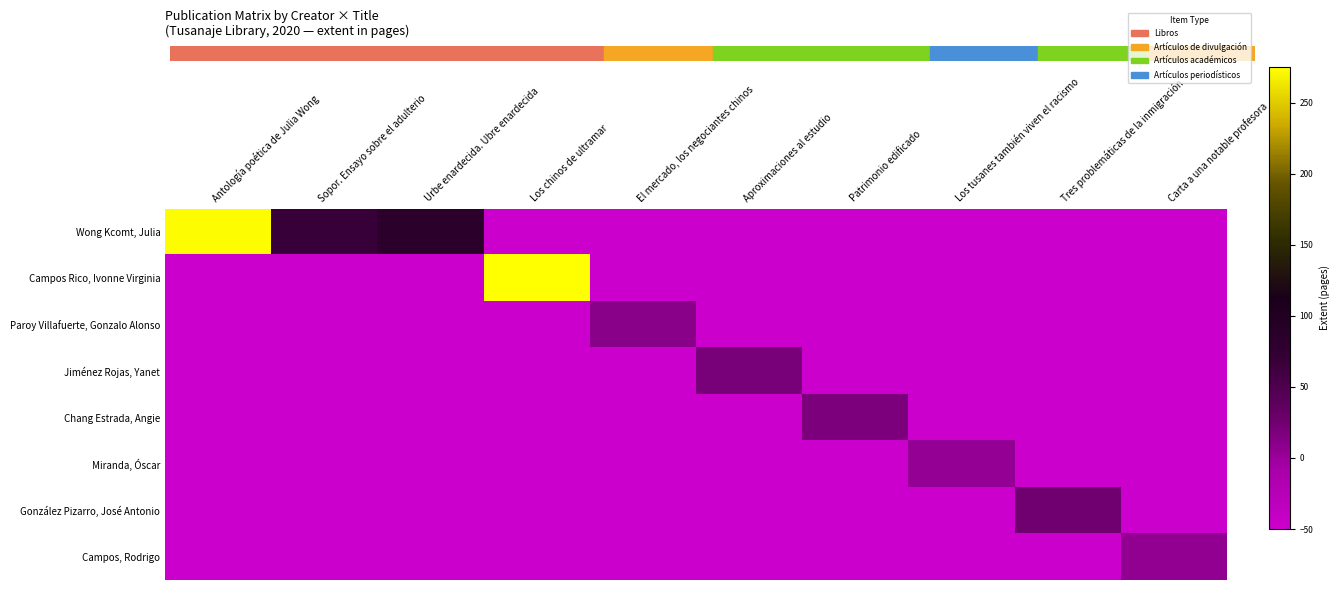

Reading left to right, what are all the values shown in this chart?

Wong Kcomt, Julia: Antología poética de Julia Wong=273	Sopor. Ensayo sobre el adulterio=68	Urbe enardecida. Ubre enardecida=84	Los chinos de ultramar=-50	El mercado, los negociantes chinos=-50	Aproximaciones al estudio=-50	Patrimonio edificado=-50	Los tusanes también viven el racismo=-50	Tres problemáticas de la inmigración=-50	Carta a una notable profesora=-50
Campos Rico, Ivonne Virginia: Antología poética de Julia Wong=-50	Sopor. Ensayo sobre el adulterio=-50	Urbe enardecida. Ubre enardecida=-50	Los chinos de ultramar=275	El mercado, los negociantes chinos=-50	Aproximaciones al estudio=-50	Patrimonio edificado=-50	Los tusanes también viven el racismo=-50	Tres problemáticas de la inmigración=-50	Carta a una notable profesora=-50
Paroy Villafuerte, Gonzalo Alonso: Antología poética de Julia Wong=-50	Sopor. Ensayo sobre el adulterio=-50	Urbe enardecida. Ubre enardecida=-50	Los chinos de ultramar=-50	El mercado, los negociantes chinos=10	Aproximaciones al estudio=-50	Patrimonio edificado=-50	Los tusanes también viven el racismo=-50	Tres problemáticas de la inmigración=-50	Carta a una notable profesora=-50
Jiménez Rojas, Yanet: Antología poética de Julia Wong=-50	Sopor. Ensayo sobre el adulterio=-50	Urbe enardecida. Ubre enardecida=-50	Los chinos de ultramar=-50	El mercado, los negociantes chinos=-50	Aproximaciones al estudio=21	Patrimonio edificado=-50	Los tusanes también viven el racismo=-50	Tres problemáticas de la inmigración=-50	Carta a una notable profesora=-50
Chang Estrada, Angie: Antología poética de Julia Wong=-50	Sopor. Ensayo sobre el adulterio=-50	Urbe enardecida. Ubre enardecida=-50	Los chinos de ultramar=-50	El mercado, los negociantes chinos=-50	Aproximaciones al estudio=-50	Patrimonio edificado=18	Los tusanes también viven el racismo=-50	Tres problemáticas de la inmigración=-50	Carta a una notable profesora=-50
Miranda, Óscar: Antología poética de Julia Wong=-50	Sopor. Ensayo sobre el adulterio=-50	Urbe enardecida. Ubre enardecida=-50	Los chinos de ultramar=-50	El mercado, los negociantes chinos=-50	Aproximaciones al estudio=-50	Patrimonio edificado=-50	Los tusanes también viven el racismo=4	Tres problemáticas de la inmigración=-50	Carta a una notable profesora=-50
González Pizarro, José Antonio: Antología poética de Julia Wong=-50	Sopor. Ensayo sobre el adulterio=-50	Urbe enardecida. Ubre enardecida=-50	Los chinos de ultramar=-50	El mercado, los negociantes chinos=-50	Aproximaciones al estudio=-50	Patrimonio edificado=-50	Los tusanes también viven el racismo=-50	Tres problemáticas de la inmigración=25	Carta a una notable profesora=-50
Campos, Rodrigo: Antología poética de Julia Wong=-50	Sopor. Ensayo sobre el adulterio=-50	Urbe enardecida. Ubre enardecida=-50	Los chinos de ultramar=-50	El mercado, los negociantes chinos=-50	Aproximaciones al estudio=-50	Patrimonio edificado=-50	Los tusanes también viven el racismo=-50	Tres problemáticas de la inmigración=-50	Carta a una notable profesora=5